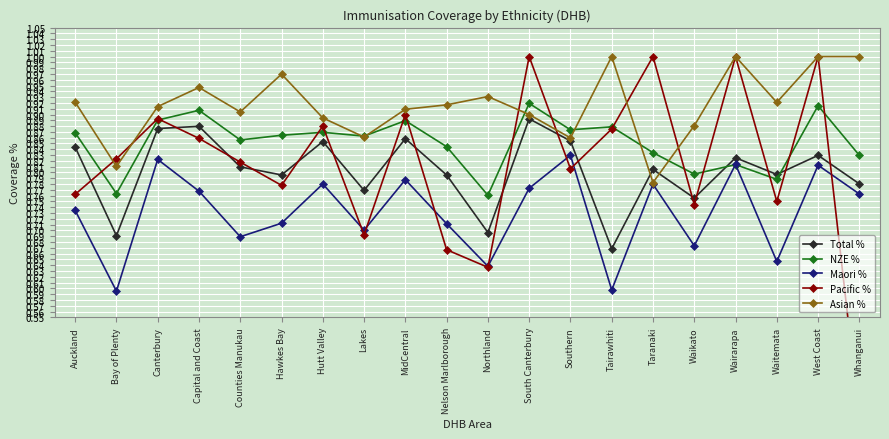

At Waikato, list the series in order from smallest to largest.

Maori %, Pacific %, Total %, NZE %, Asian %